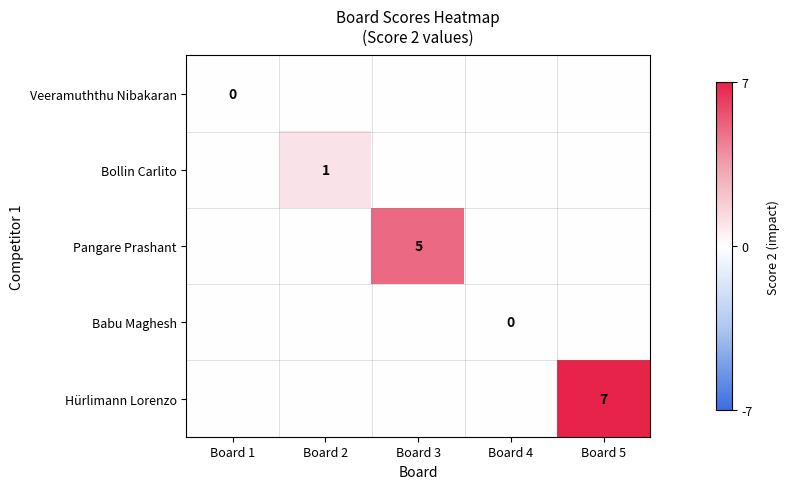

List the labels in order of Veeramuththu Nibakaran value, smallest first.

Board 1, Board 2, Board 3, Board 4, Board 5